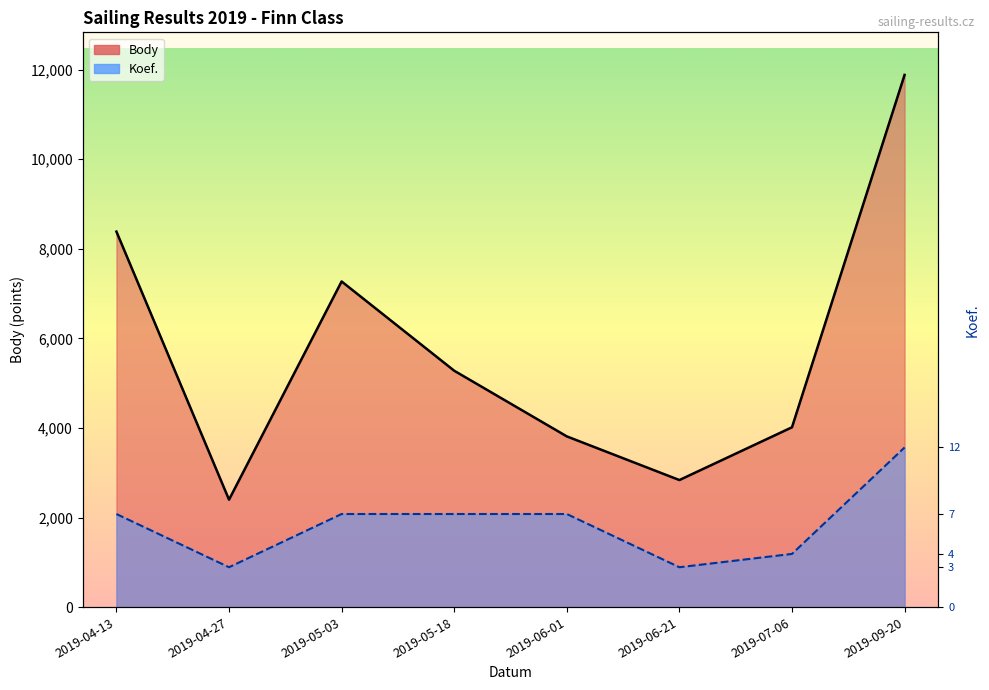

Which category has the lowest value in the Body series?

2019-04-27